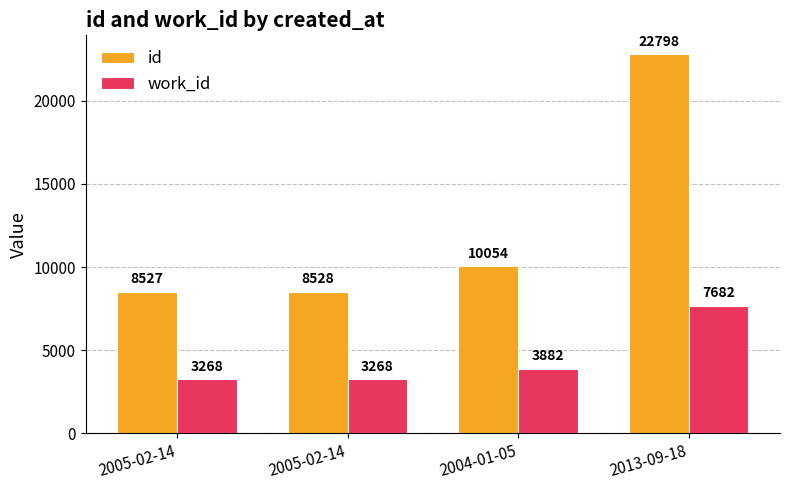

What are all the series names shown in the legend?

id, work_id